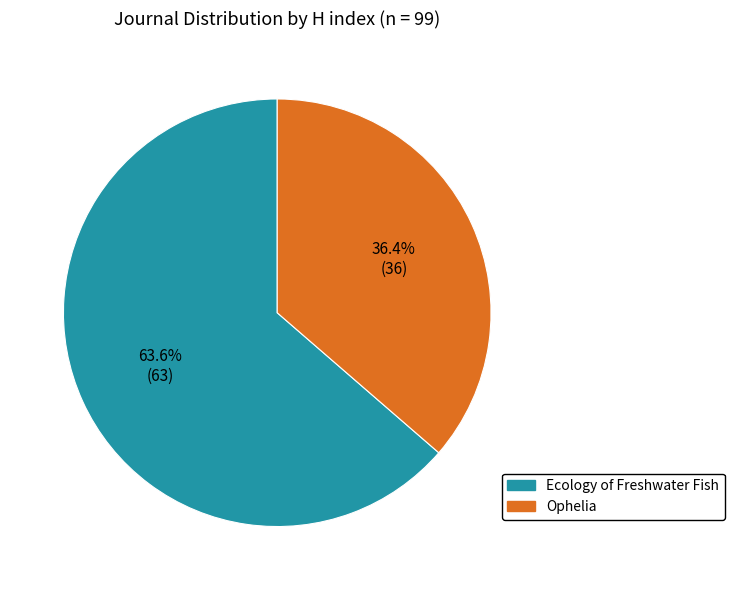

What percentage is the Ecology of Freshwater Fish slice, to the nearest percent?

64%